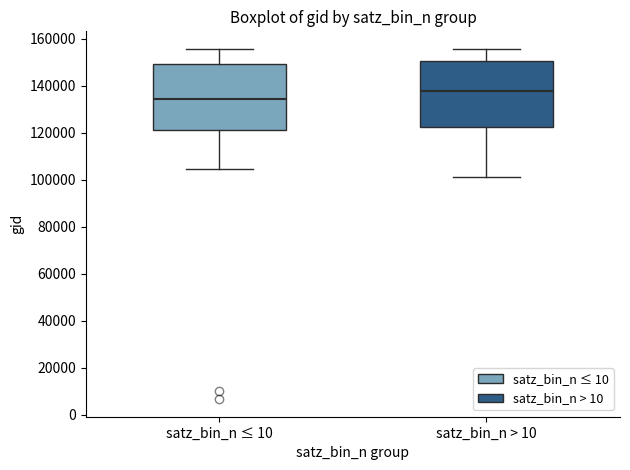

Reading left to right, transcribe this box plot: for each box, give where its median line is, the range the box spans, and where its two whiskers end, as read against the y-axis. The values are not printed on the chart, so give them approximately, as read against the axis.

satz_bin_n ≤ 10: median 134000, box 122000 to 148000, whiskers 104000 to 156000
satz_bin_n > 10: median 138000, box 122000 to 150000, whiskers 100000 to 156000